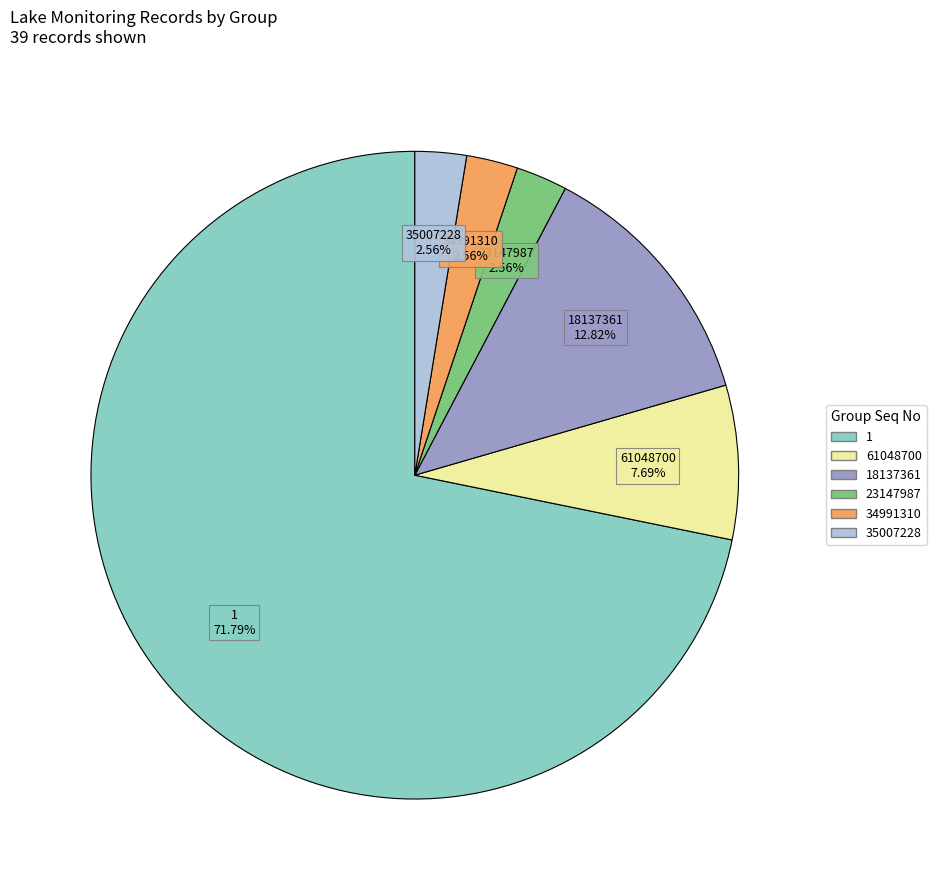

Does any single category account for the majority?

Yes